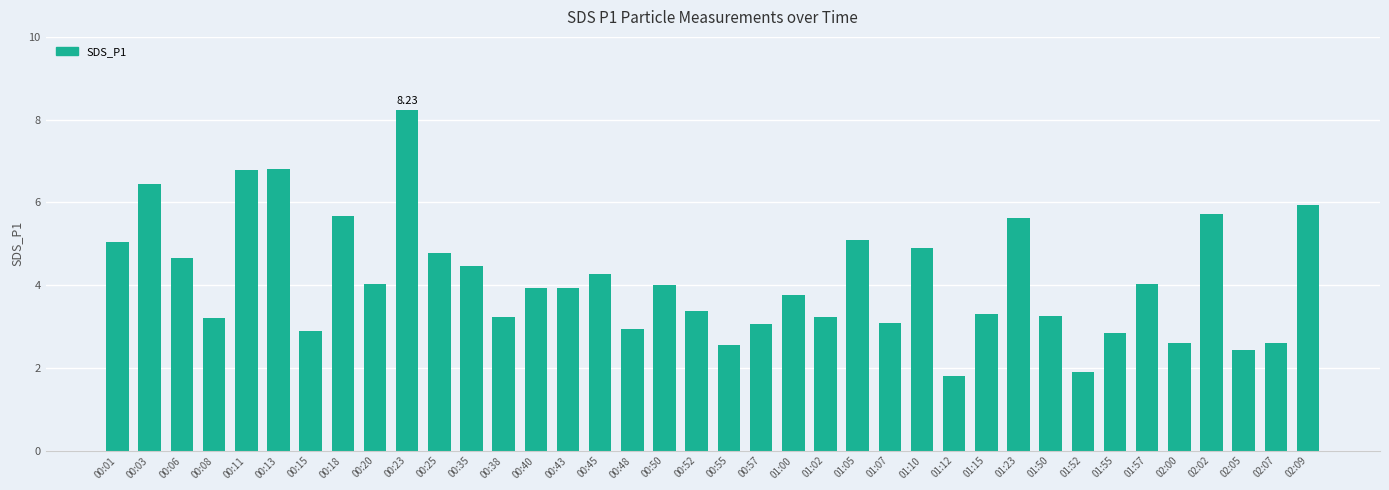

How many bars are there in total?

38